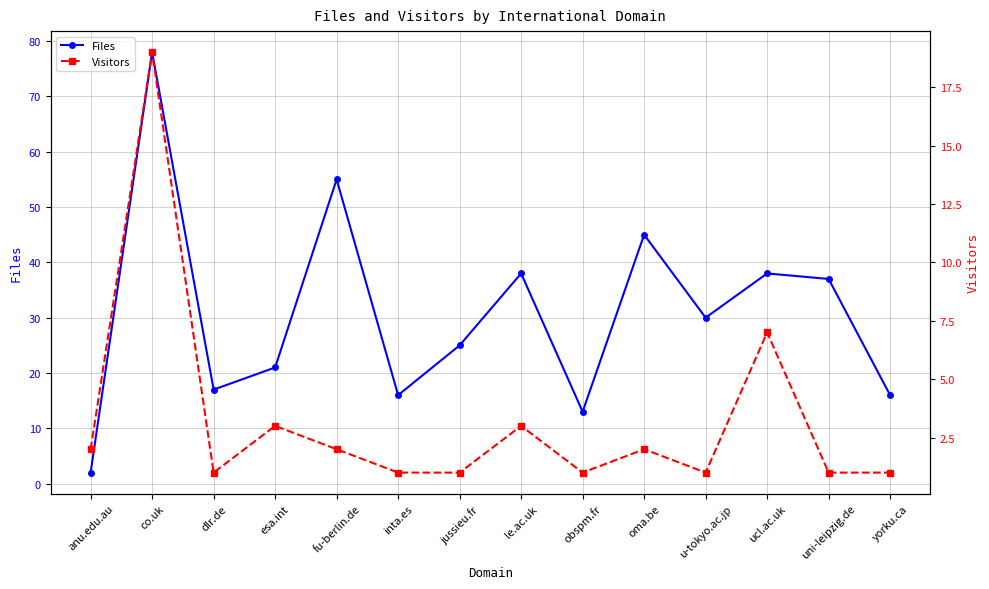

Is it true that Files equals 13 at uni-leipzig.de?

False